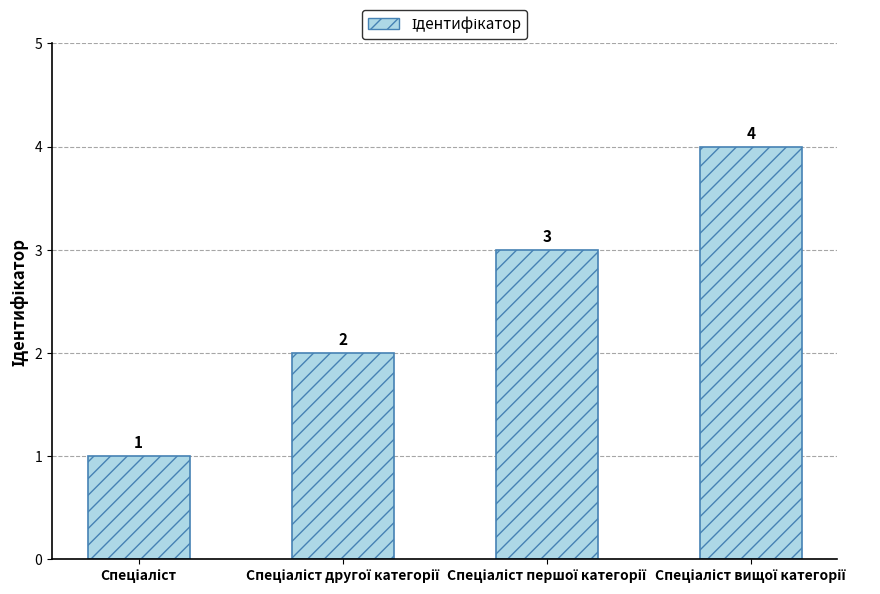

Count the values in the range 2 to 4.

3